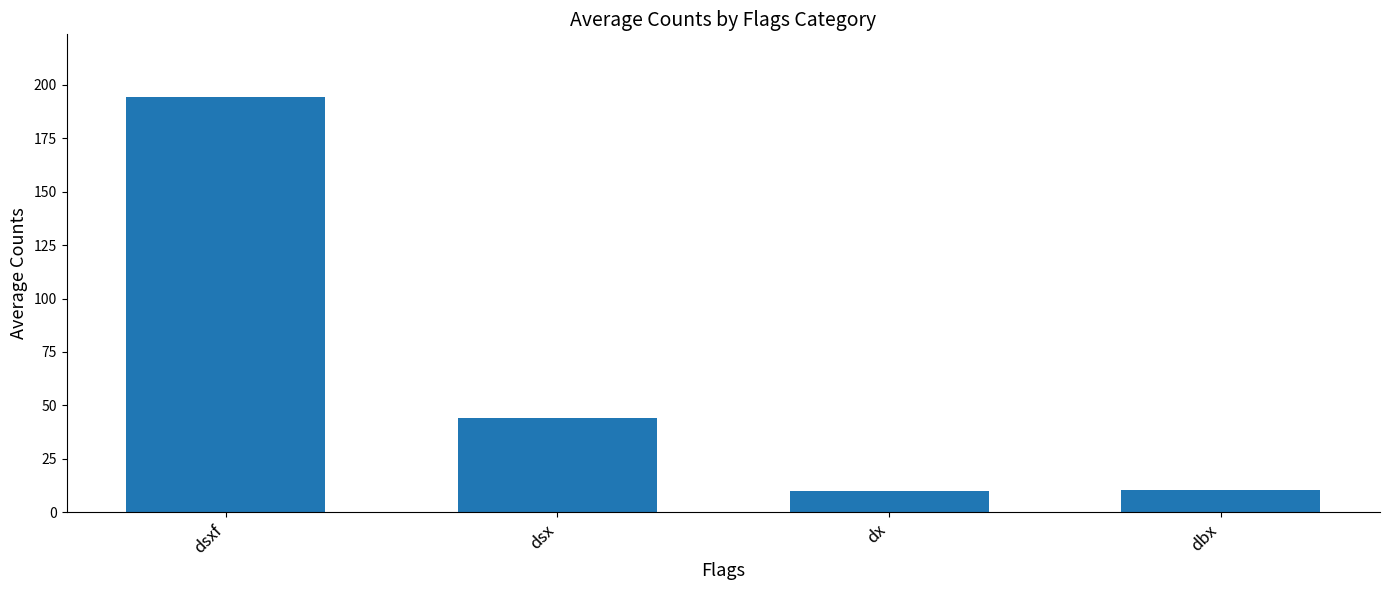

What is the change in value from dsx to dx?

-34.4